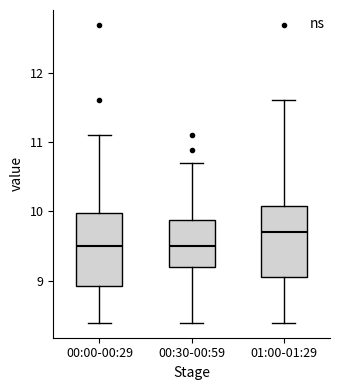

Reading left to right, read every box against the y-axis: the position of its median line, the range the box covers, and the ends of its whiskers. The values are not printed on the chart, so give them approximately, as read against the axis.

00:00-00:29: median 9.5, box 8.9 to 10.0, whiskers 8.4 to 11.1
00:30-00:59: median 9.5, box 9.2 to 9.9, whiskers 8.4 to 10.7
01:00-01:29: median 9.7, box 9.0 to 10.1, whiskers 8.4 to 11.6